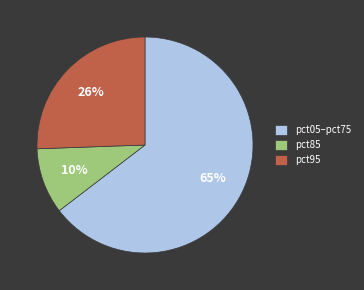

To the nearest percent, what is the combined percentage of pct95 and pct05–pct75?

90%